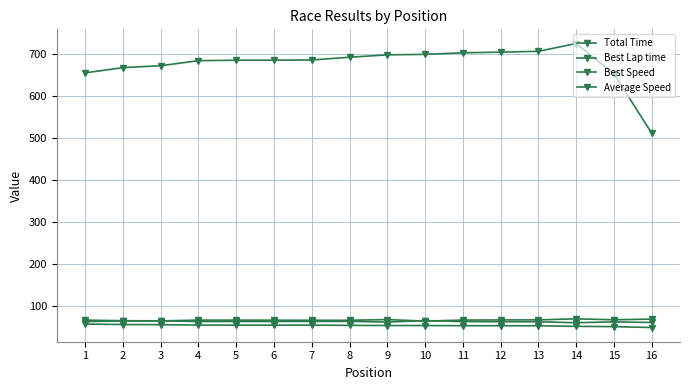

True or false: Best Speed and Average Speed intersect in this chart.

False